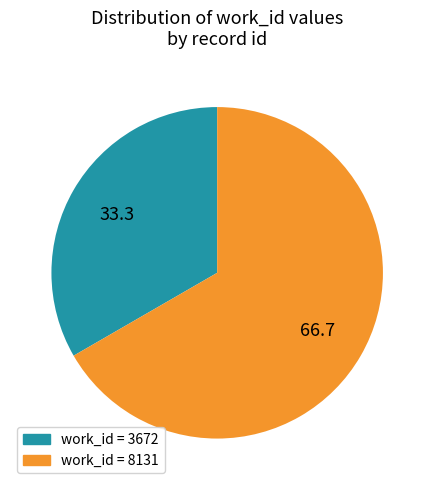

How many segments does this pie chart have?

2